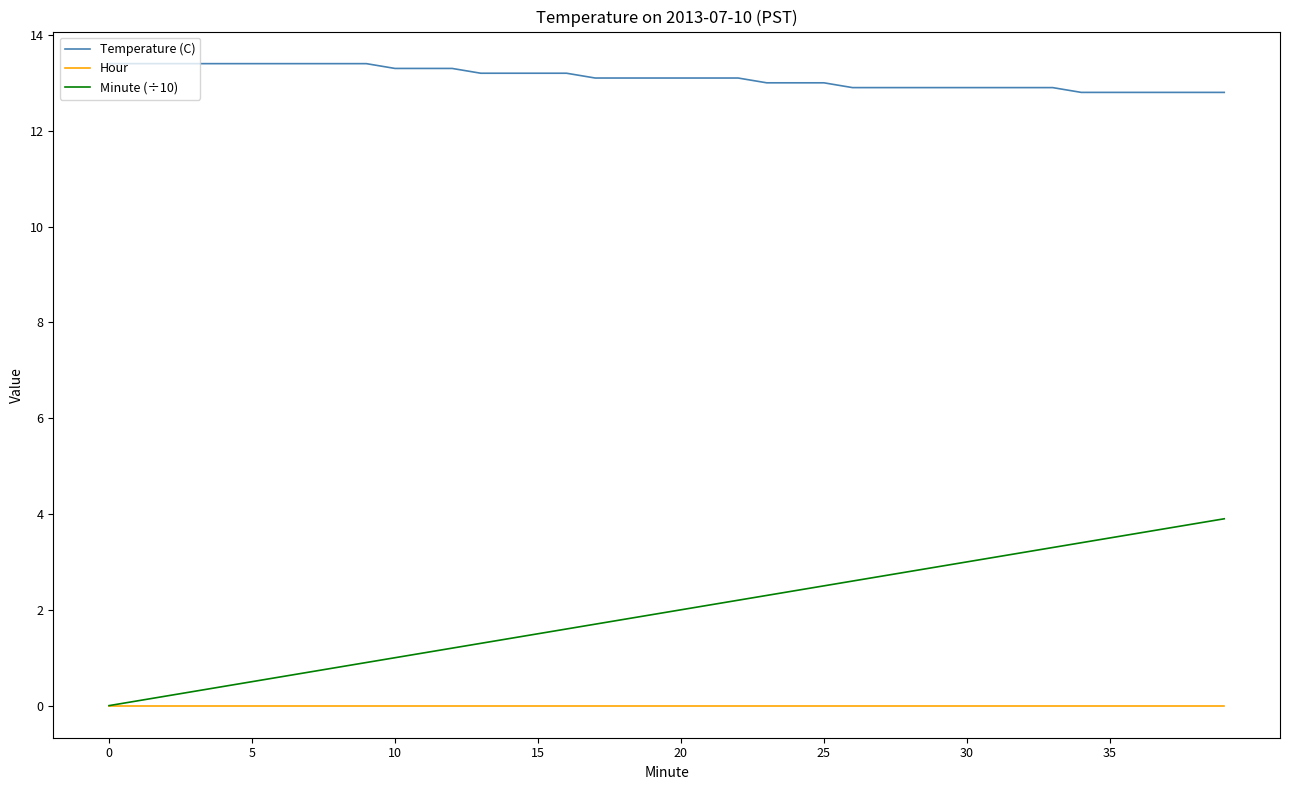

Reading left to right, transcribe all the data shown in this chart.

Temperature (C): 13.4	13.4	13.4	13.4	13.4	13.4	13.4	13.4	13.4	13.4	13.3	13.3	13.3	13.2	13.2	13.2	13.2	13.1	13.1	13.1	13.1	13.1	13.1	13.0	13.0	13.0	12.9	12.9	12.9	12.9	12.9	12.9	12.9	12.9	12.8	12.8	12.8	12.8	12.8	12.8
Hour: 0.0	0.0	0.0	0.0	0.0	0.0	0.0	0.0	0.0	0.0	0.0	0.0	0.0	0.0	0.0	0.0	0.0	0.0	0.0	0.0	0.0	0.0	0.0	0.0	0.0	0.0	0.0	0.0	0.0	0.0	0.0	0.0	0.0	0.0	0.0	0.0	0.0	0.0	0.0	0.0
Minute (÷10): 0.0	0.1	0.2	0.3	0.4	0.5	0.6	0.7	0.8	0.9	1.0	1.1	1.2	1.3	1.4	1.5	1.6	1.7	1.8	1.9	2.0	2.1	2.2	2.3	2.4	2.5	2.6	2.7	2.8	2.9	3.0	3.1	3.2	3.3	3.4	3.5	3.6	3.7	3.8	3.9